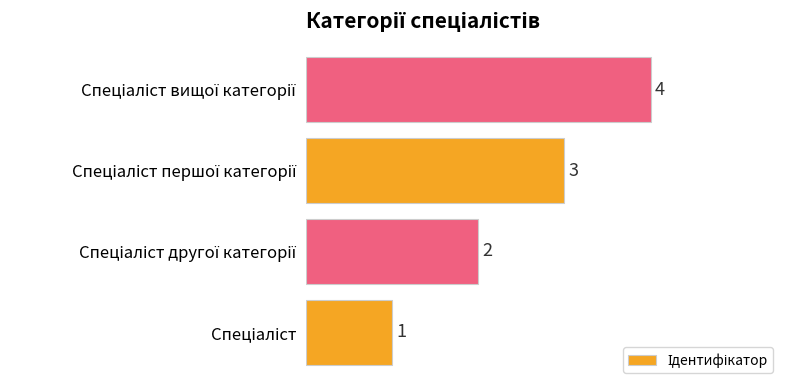

How many bars are there in total?

4